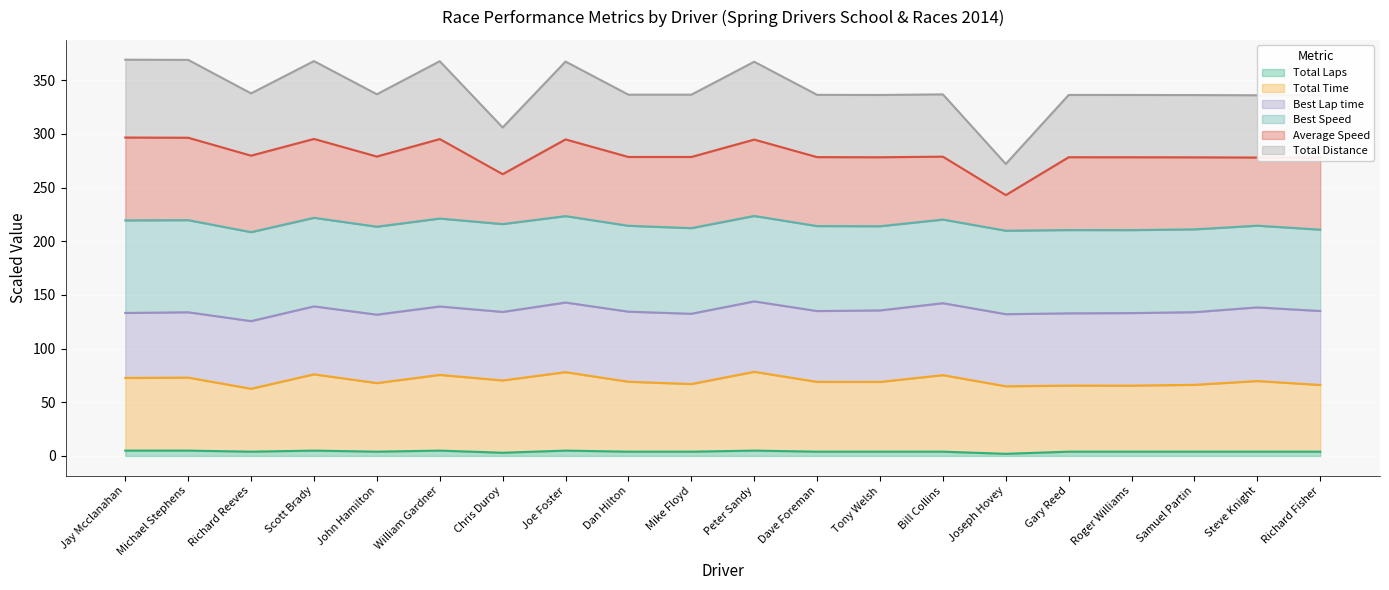

What is the difference between the maximum and minimum values in the Total Time series?

15.8